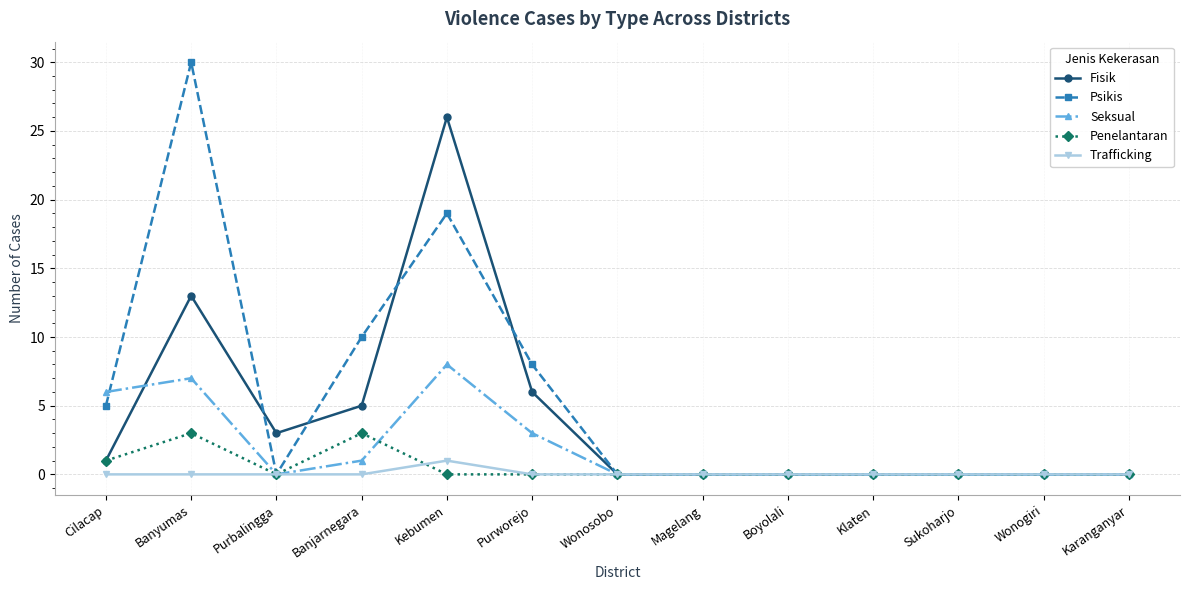

At how many categories does at least one series exceed 2?

6